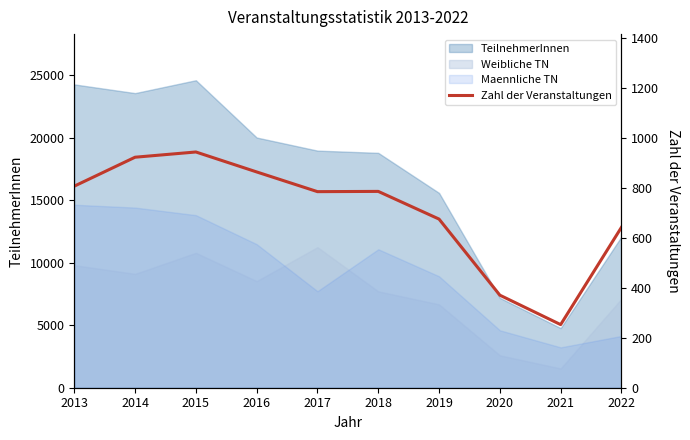

At which category does the data reach its first local peak?

2015